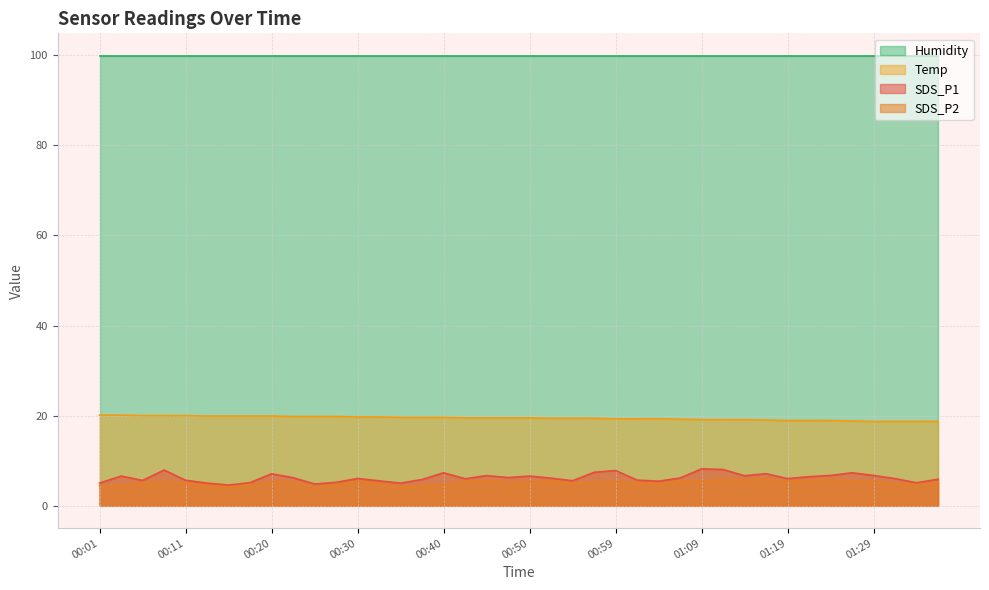

What is the average value of the Temp series?

19.4